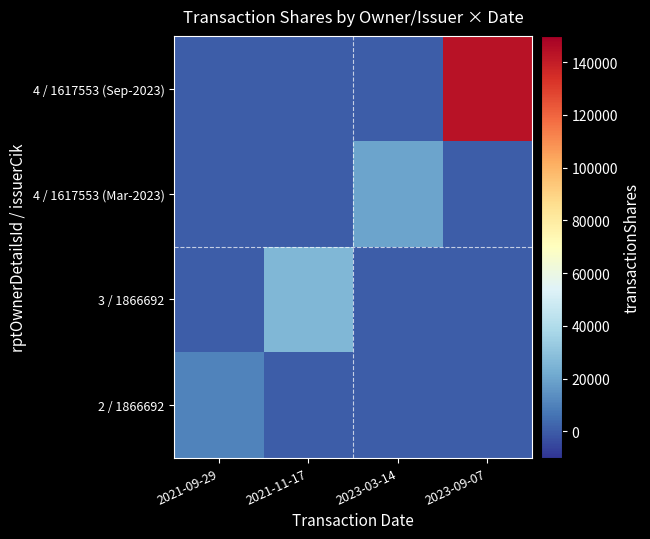

At which category is the sum across all series the highest?

2023-09-07